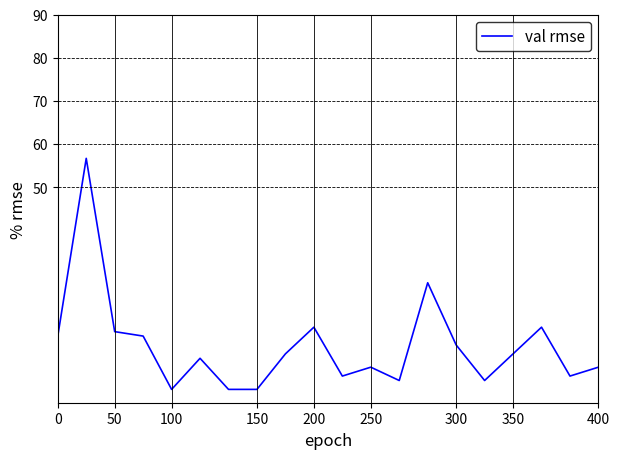

What is the smallest value displayed?

3.1